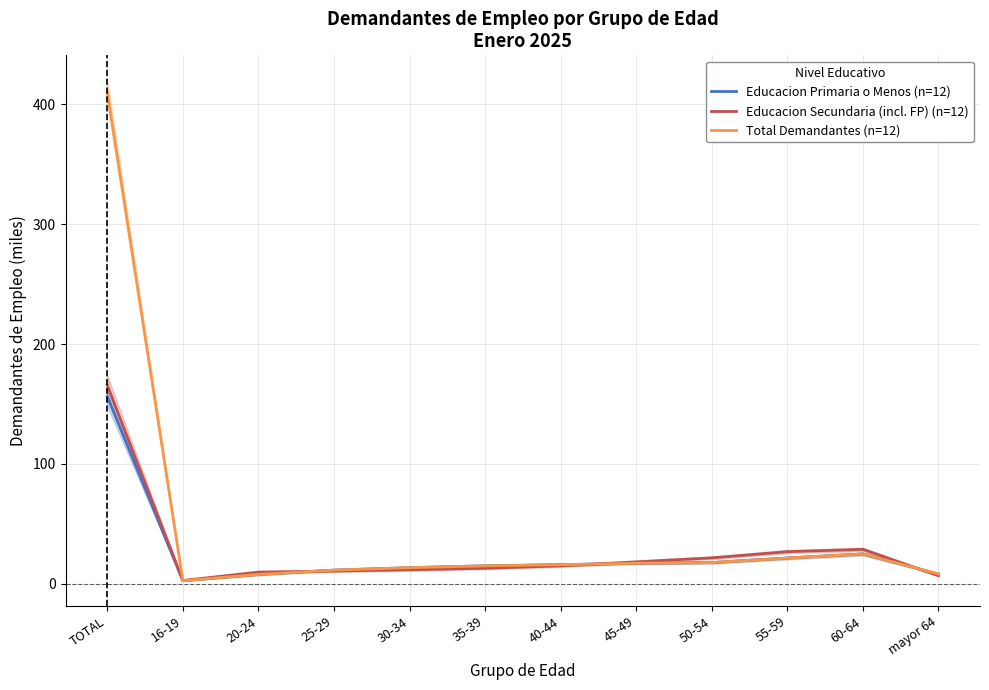

What are all the series names shown in the legend?

Educacion Primaria o Menos (n=12), Educacion Secundaria (incl. FP) (n=12), Total Demandantes (n=12)